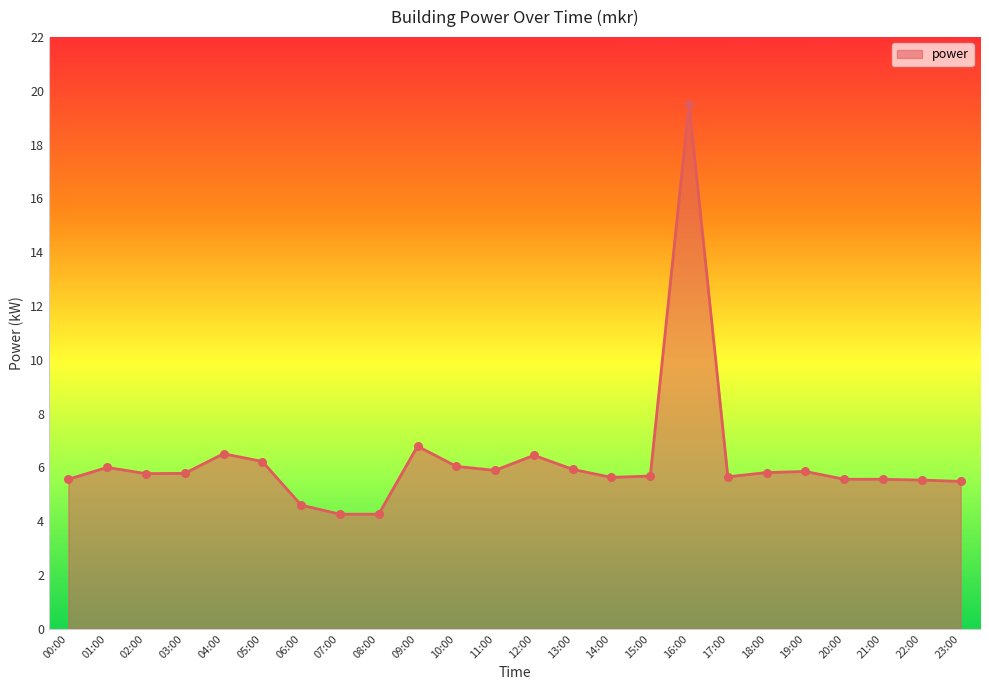

Approximately how many times larger is the value at 07:00 compared to 17:00?

0.8